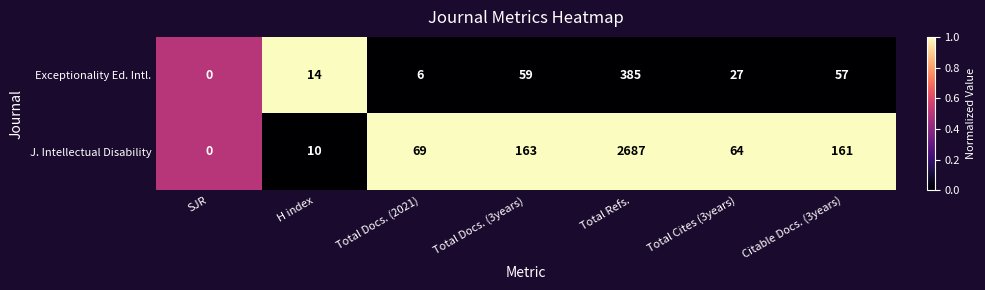

List the series in order of their overall mean, highest first.

J. Intellectual Disability, Exceptionality Ed. Intl.